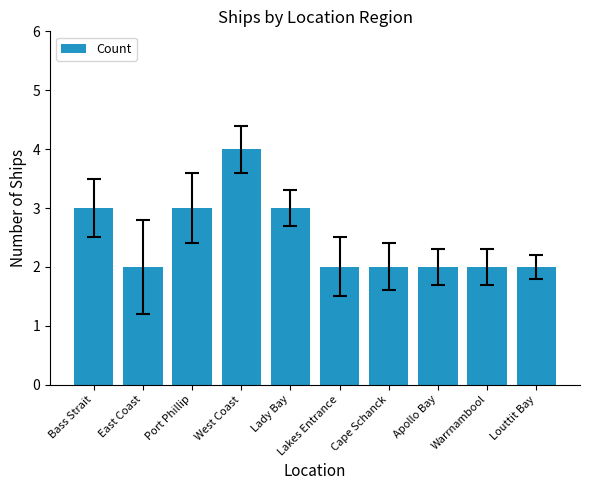

What is the sum of the values at Cape Schanck and Lakes Entrance?

4